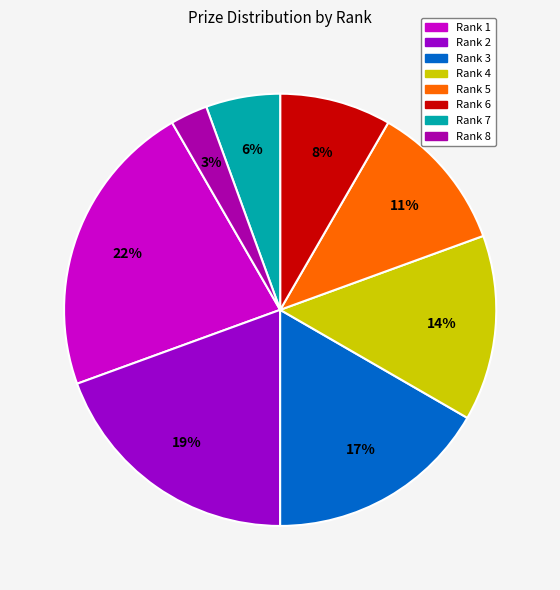

What percentage is NOT represented by Rank 7?

94.4%